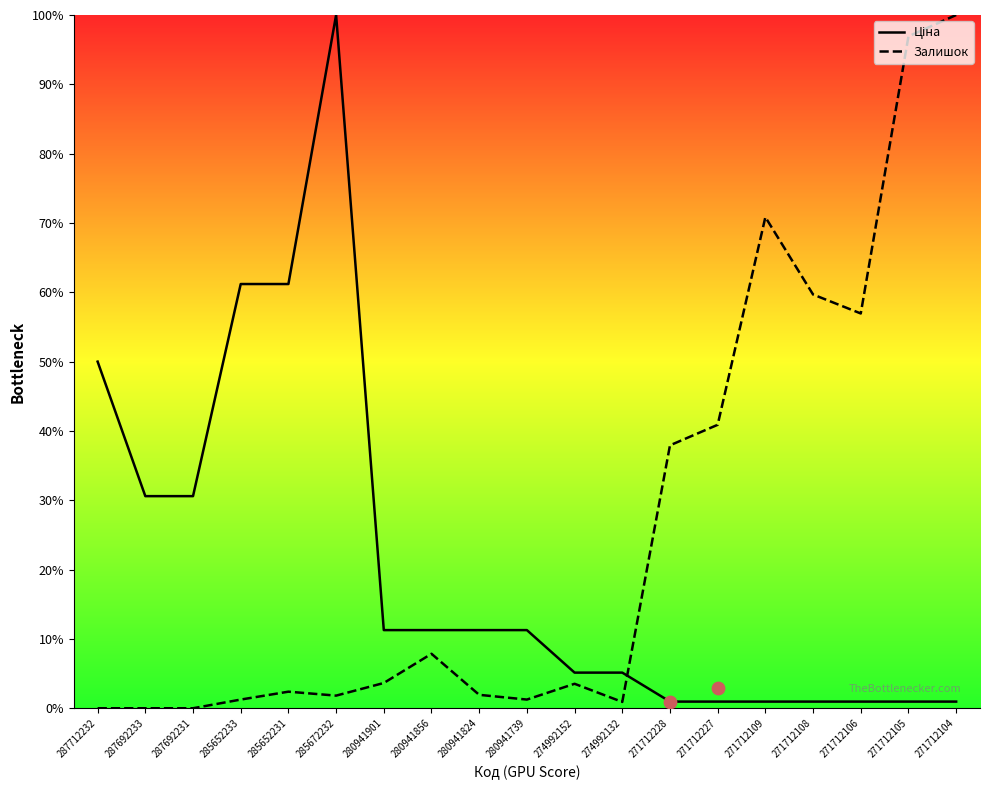

Which series reaches the maximum Y coordinate?

Ціна